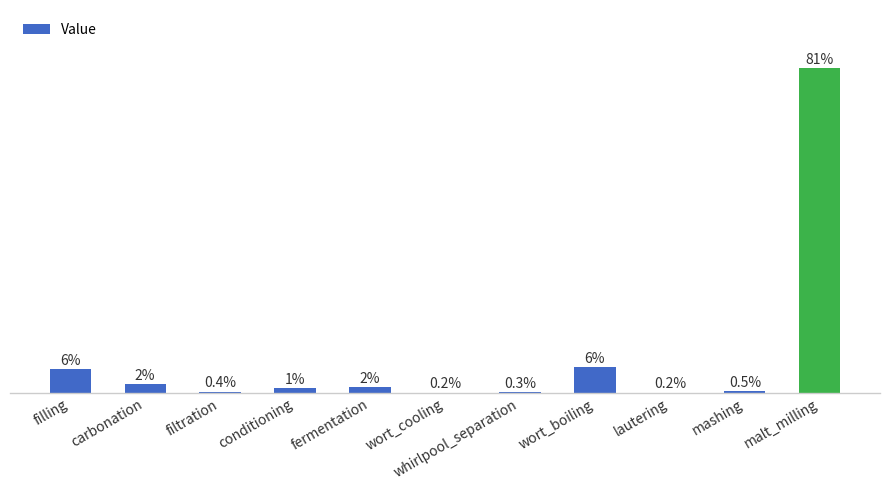

Which has a higher value, wort_cooling or malt_milling?

malt_milling